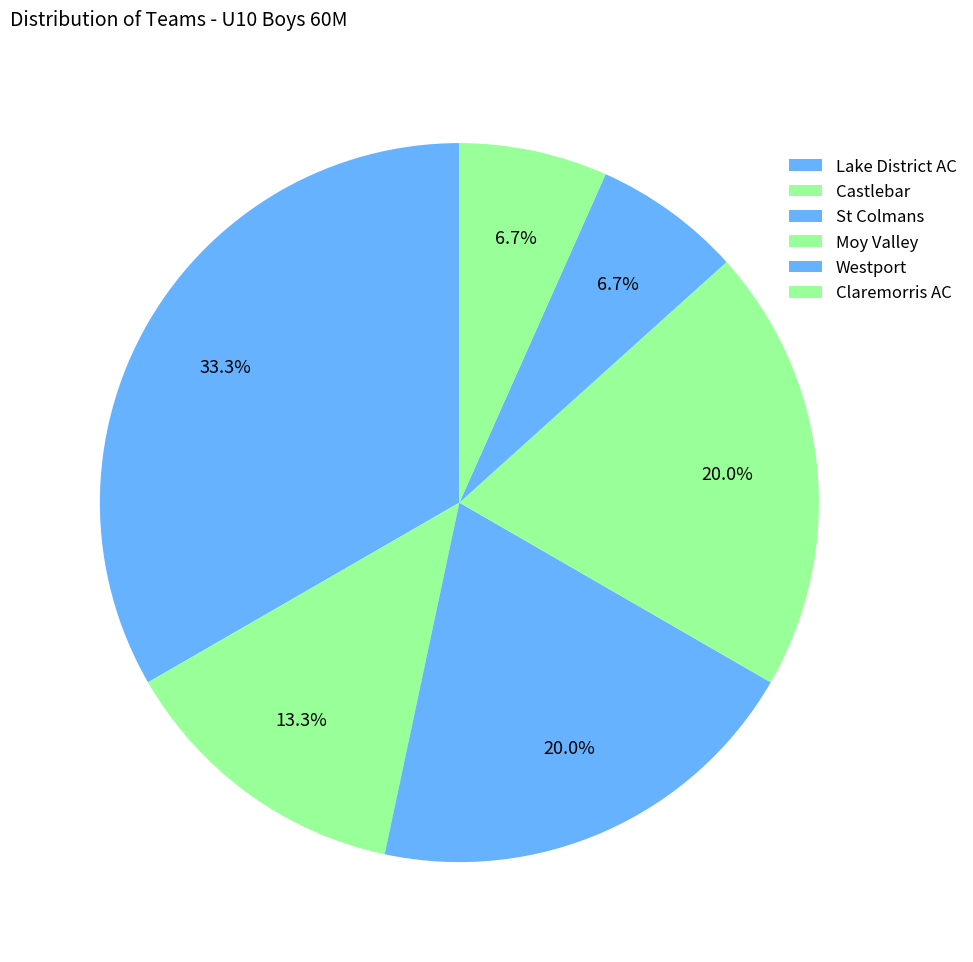

Which category has the biggest portion of the pie?

Lake District AC